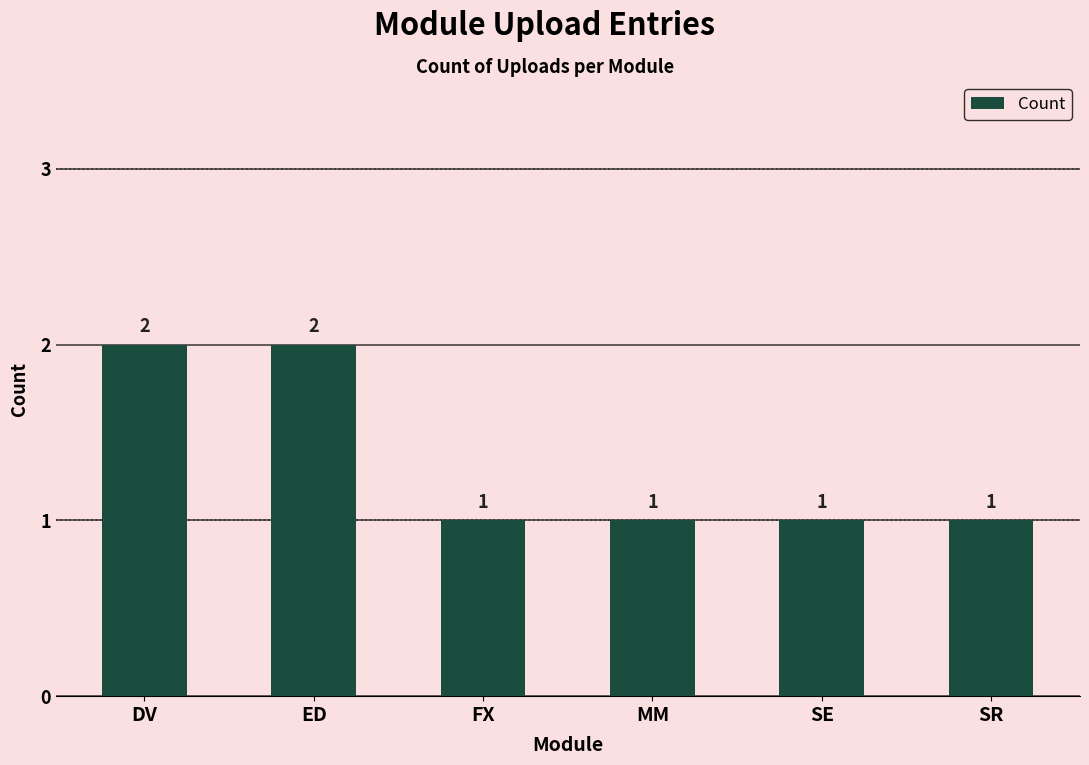

What is the difference between the values at SE and DV?

1